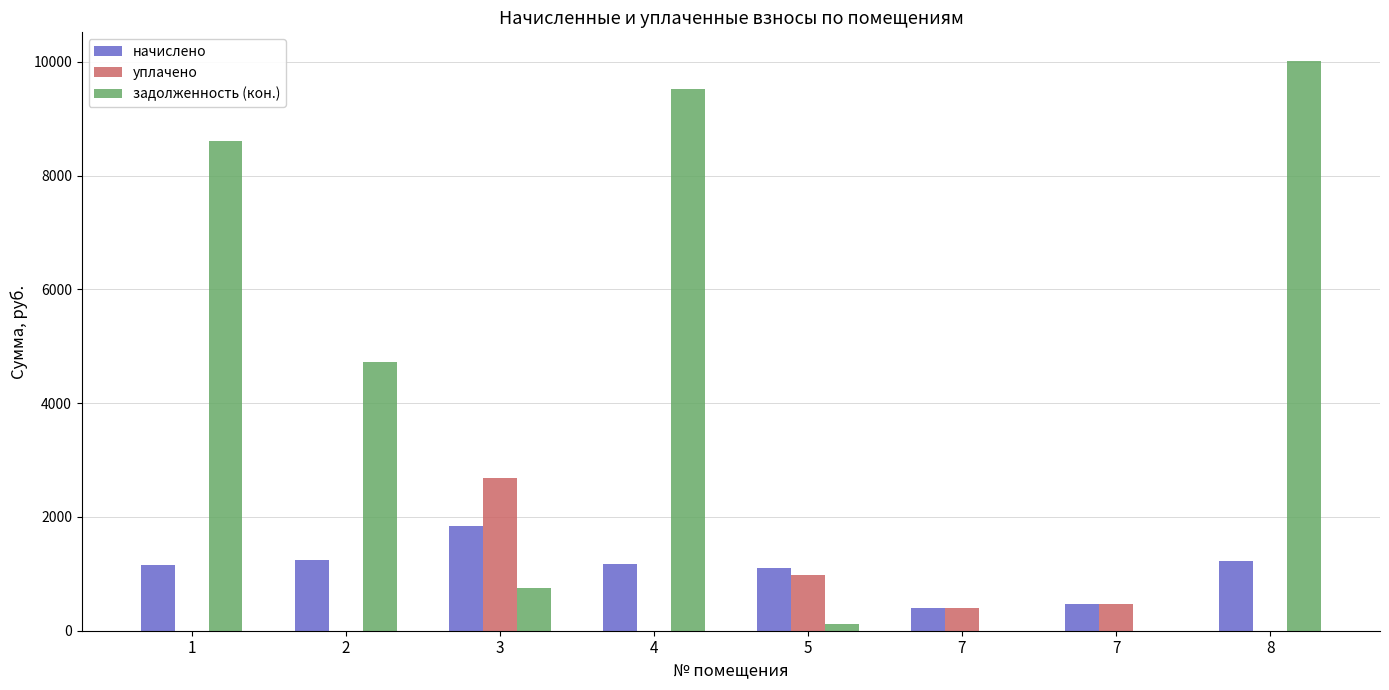

What are all the series names shown in the legend?

начислено, уплачено, задолженность (кон.)